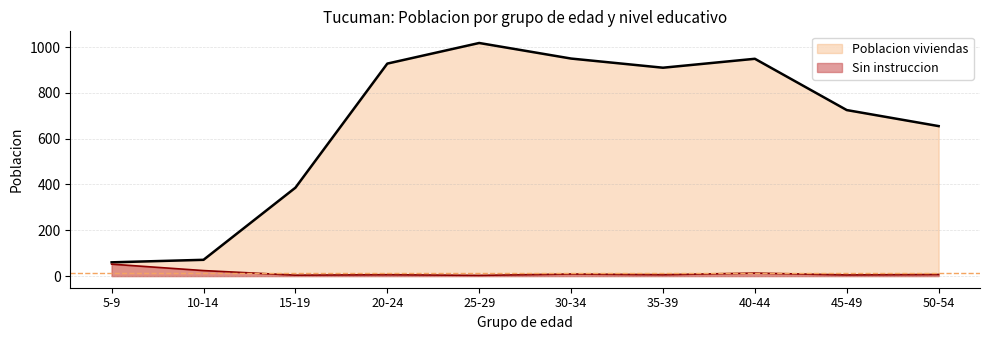

At which category is the sum across all series the highest?

25-29